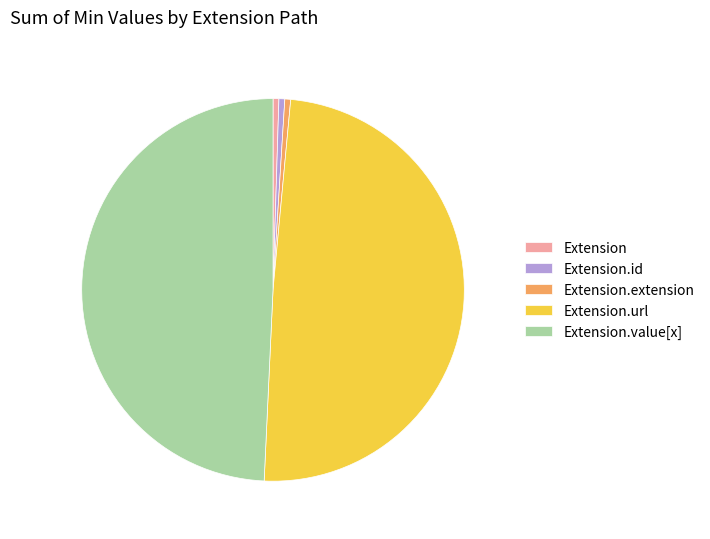

Count the number of slices in the pie.

5